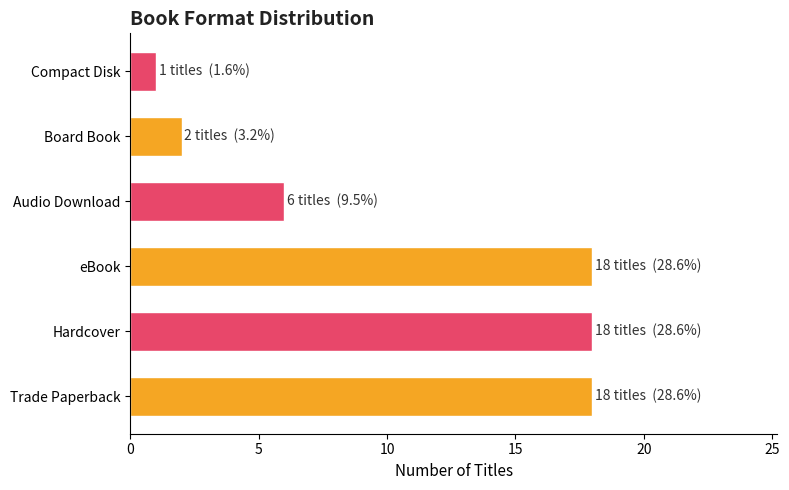

Reading top to bottom, extract all data points from this chart.

1	2	6	18	18	18